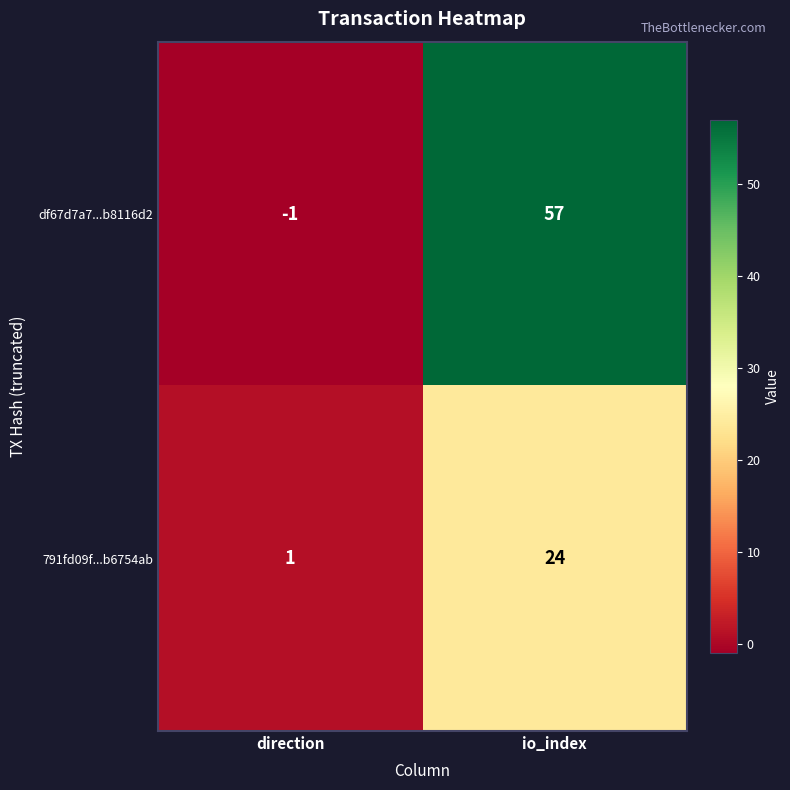

At which category does the chart reach its minimum across all series?

direction